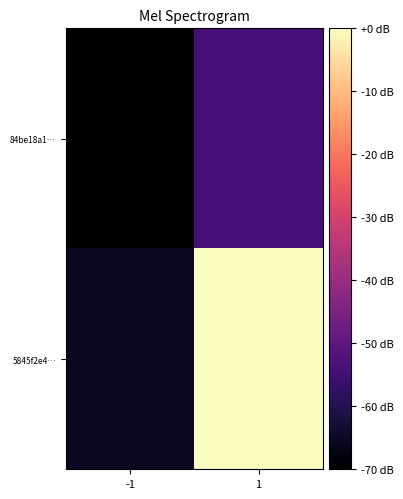

List the series in order of their overall mean, highest first.

5845f2e4…, 84be18a1…